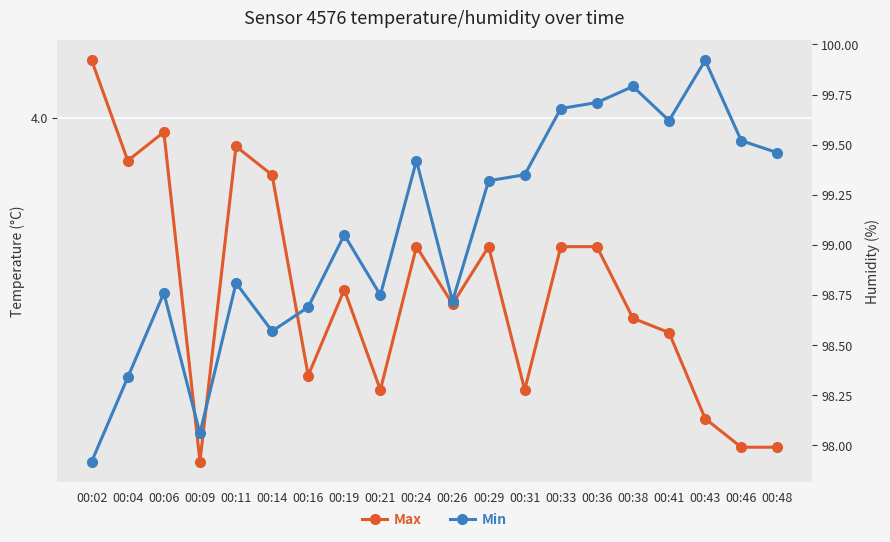

Reading right to left, what are all the values shown in this chart?

Max: 3.8	3.8	3.8	3.9	3.9	3.9	3.9	3.8	3.9	3.9	3.9	3.8	3.9	3.8	4.0	4.0	3.8	4.0	4.0	4.0
Min: 99.5	99.5	99.9	99.6	99.8	99.7	99.7	99.3	99.3	98.7	99.4	98.8	99.0	98.7	98.6	98.8	98.1	98.8	98.3	97.9